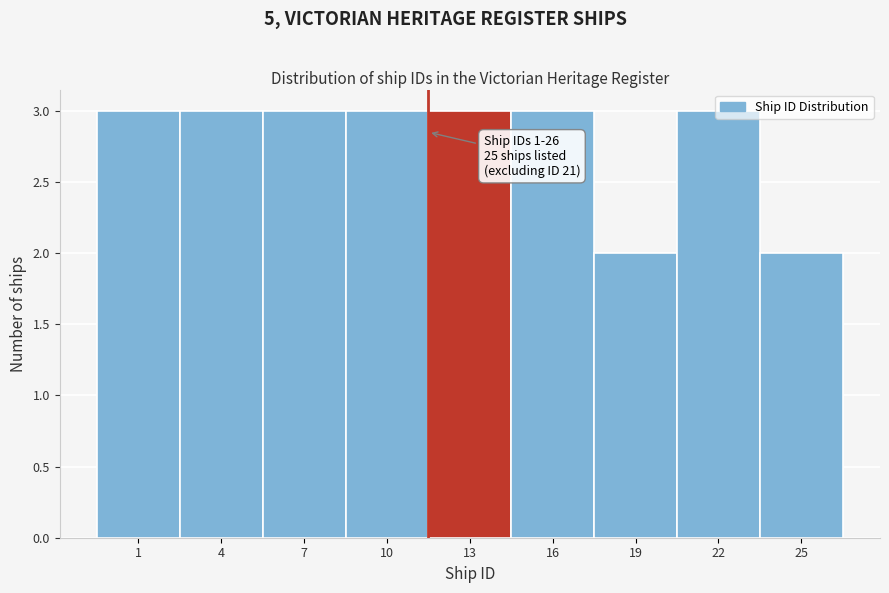

What is the sum of all values?

25